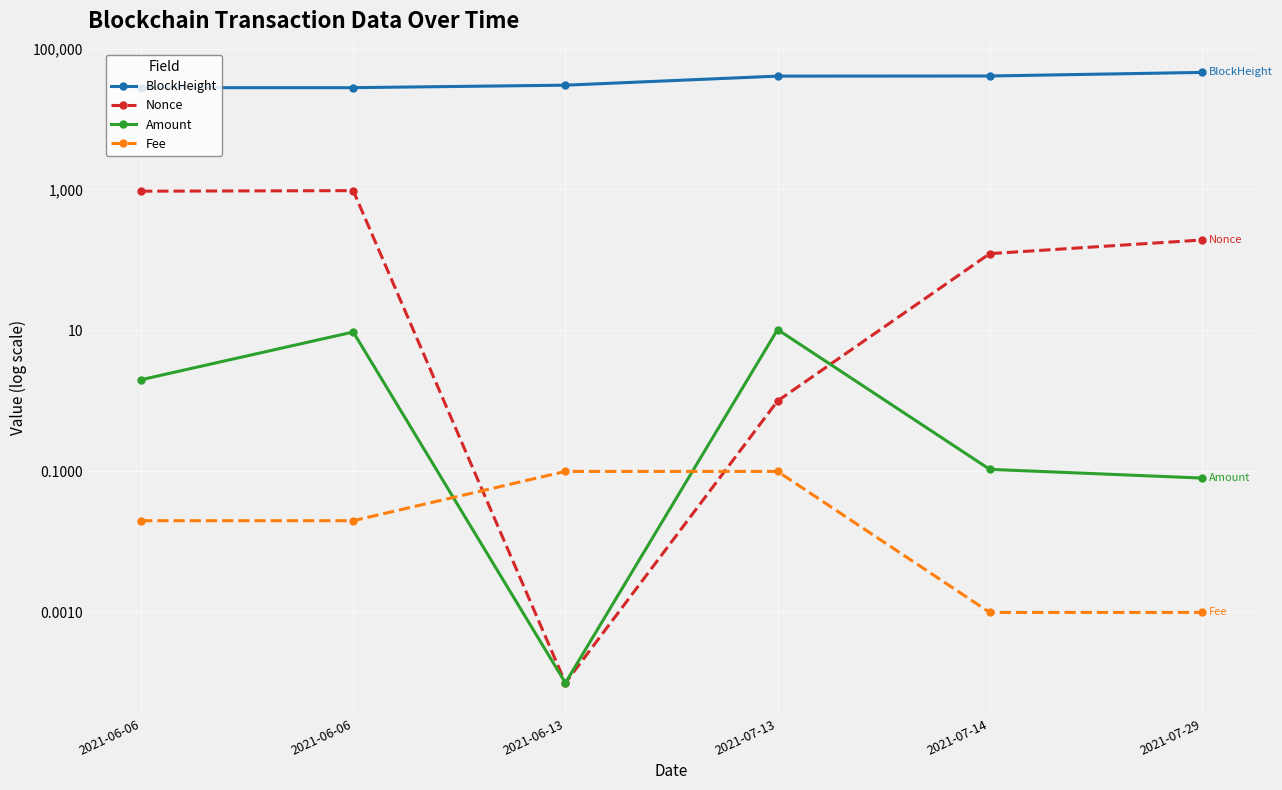

At which category is the sum across all series the highest?

2021-07-29